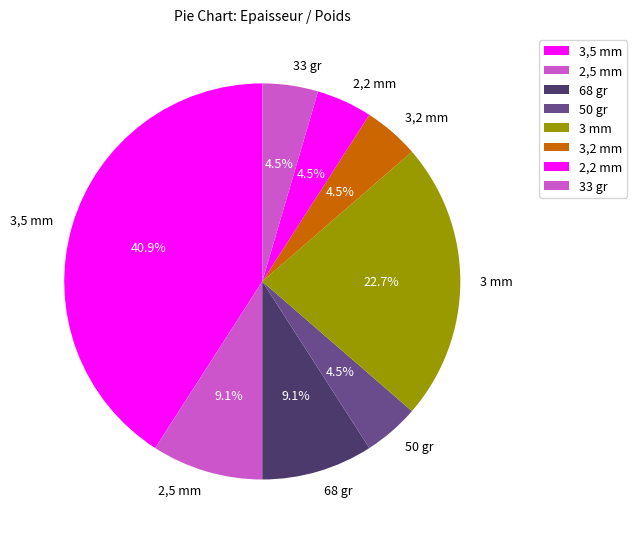

What percentage is the 2,5 mm slice, to the nearest percent?

9%